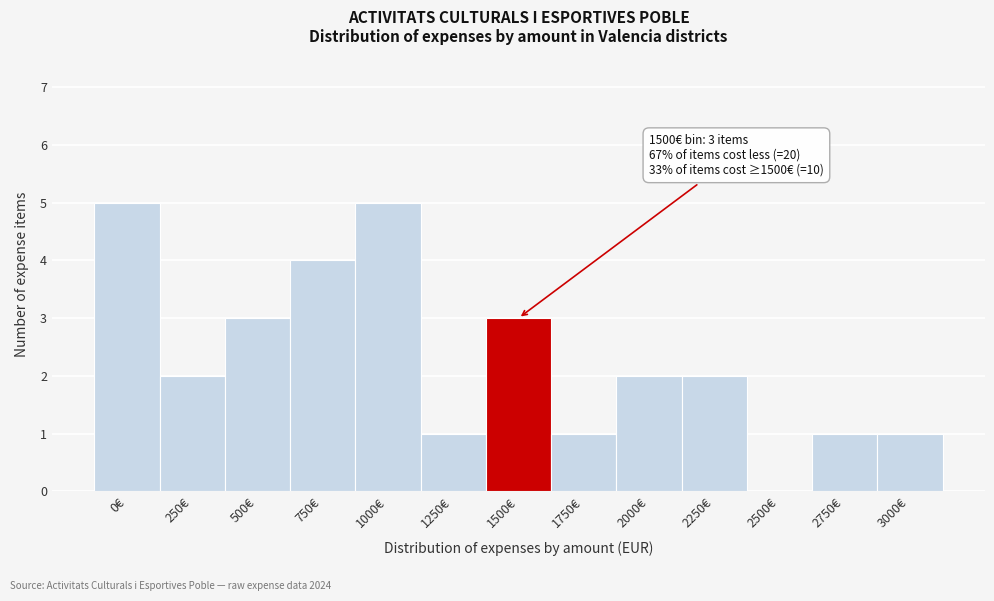

Reading left to right, list all the values displayed in this chart.

0€=5	250€=2	500€=3	750€=4	1000€=5	1250€=1	1500€=3	1750€=1	2000€=2	2250€=2	2500€=0	2750€=1	3000€=1